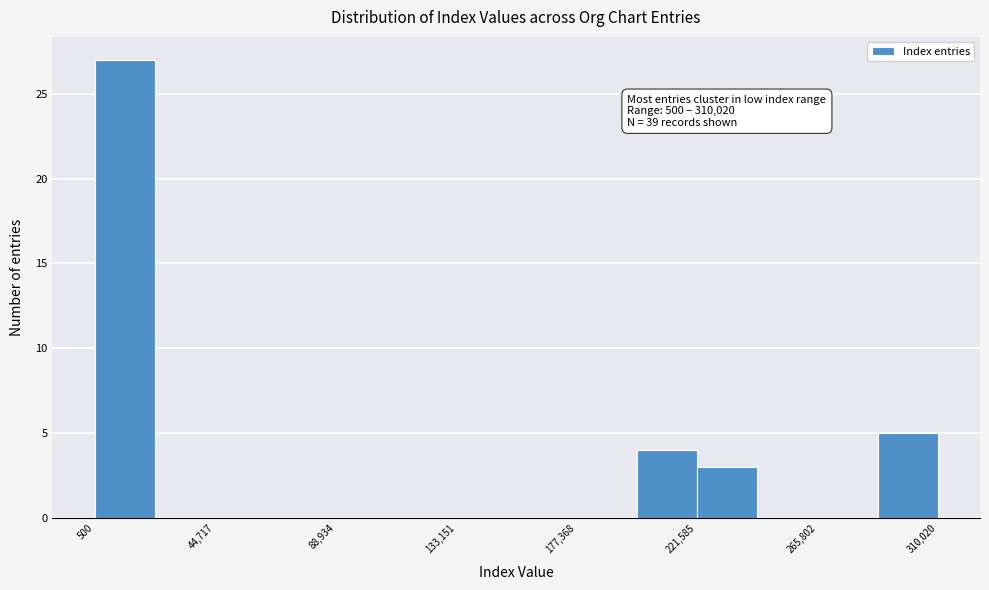

Which range on the x-axis has the tallest bar?

0 to 25000